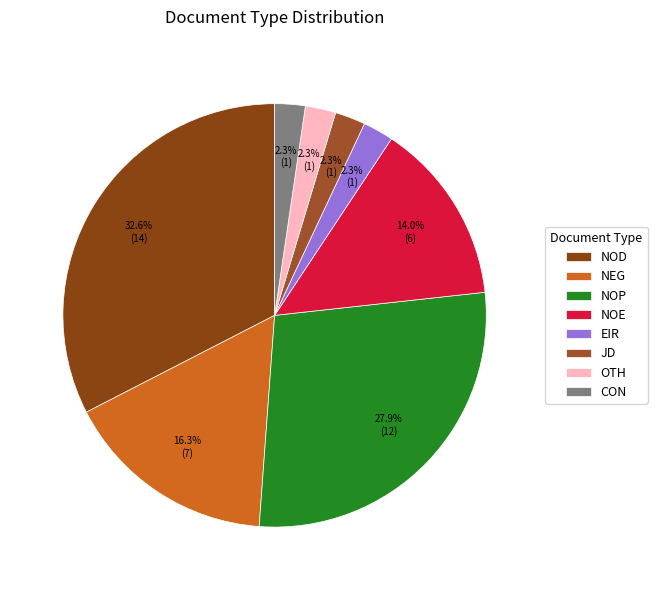

To the nearest percent, what is the average slice percentage?

12%